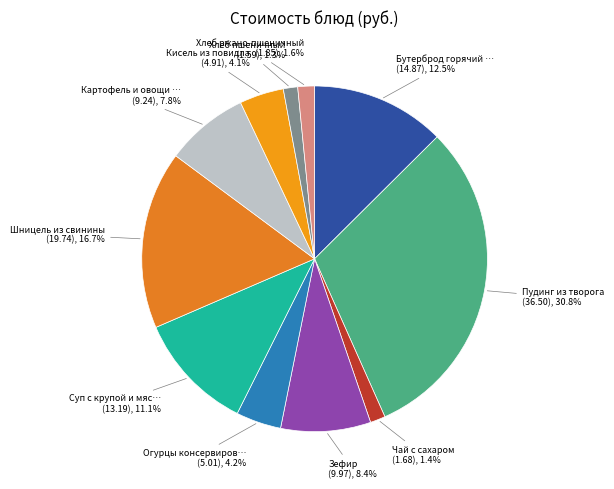

How many segments does this pie chart have?

11